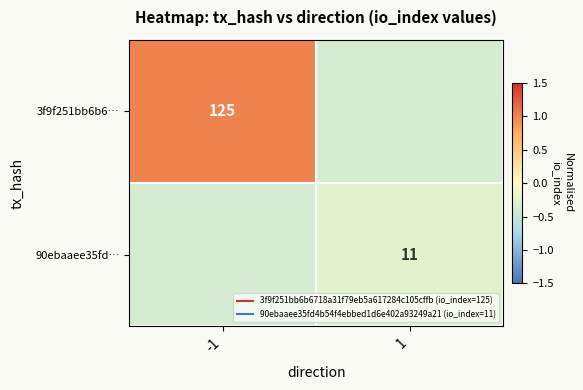

How many series are shown in this chart?

2